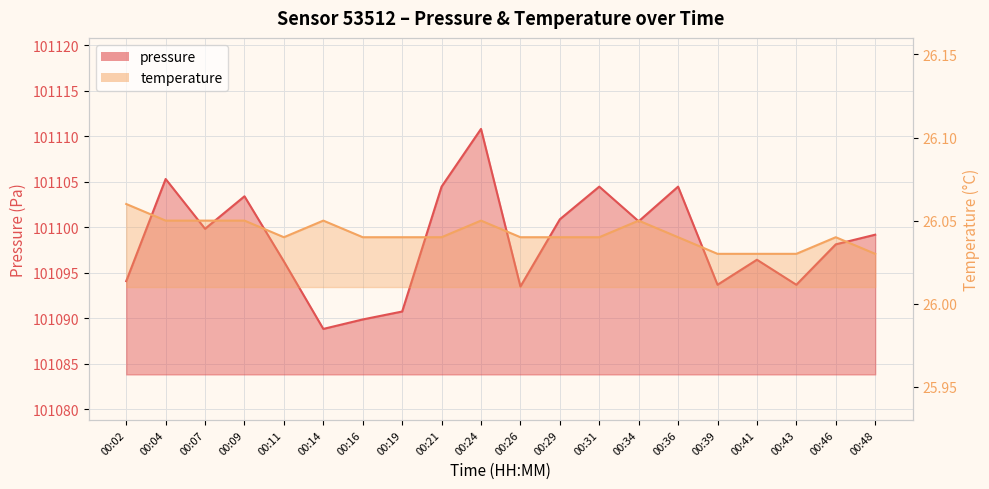

Which series has the largest total across all categories?

pressure